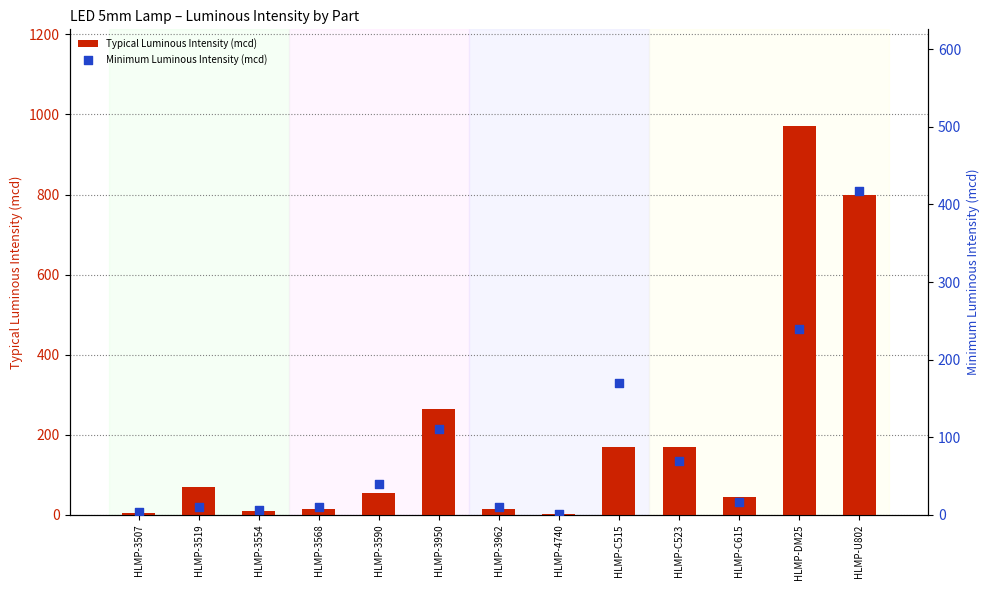

What is the total value across all series at HLMP-C515?

340.0